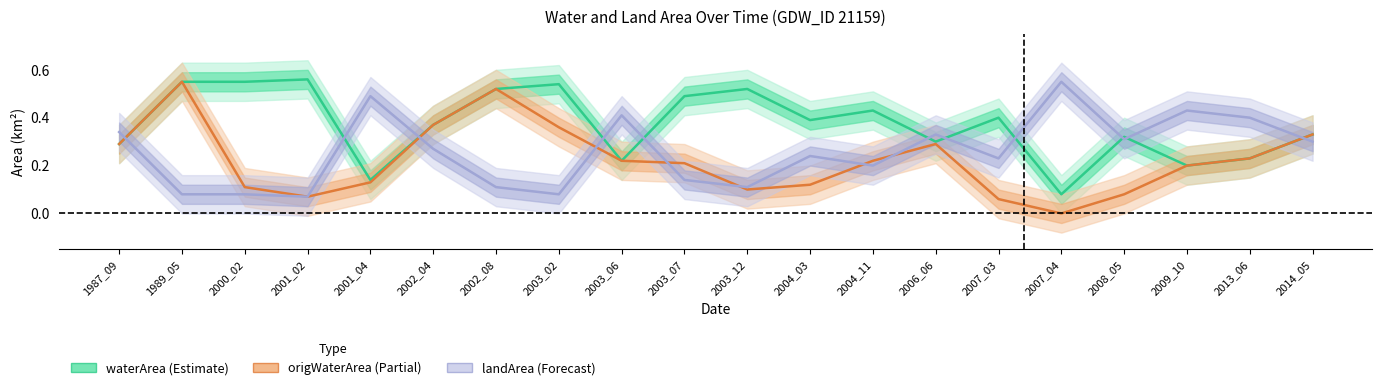

Reading left to right, transcribe all the data shown in this chart.

waterArea (Estimate): 0.3	0.6	0.6	0.6	0.1	0.4	0.5	0.5	0.2	0.5	0.5	0.4	0.4	0.3	0.4	0.1	0.3	0.2	0.2	0.3
origWaterArea (Partial): 0.3	0.6	0.1	0.1	0.1	0.4	0.5	0.4	0.2	0.2	0.1	0.1	0.2	0.3	0.1	0.0	0.1	0.2	0.2	0.3
landArea (Forecast): 0.3	0.1	0.1	0.1	0.5	0.3	0.1	0.1	0.4	0.1	0.1	0.2	0.2	0.3	0.2	0.6	0.3	0.4	0.4	0.3